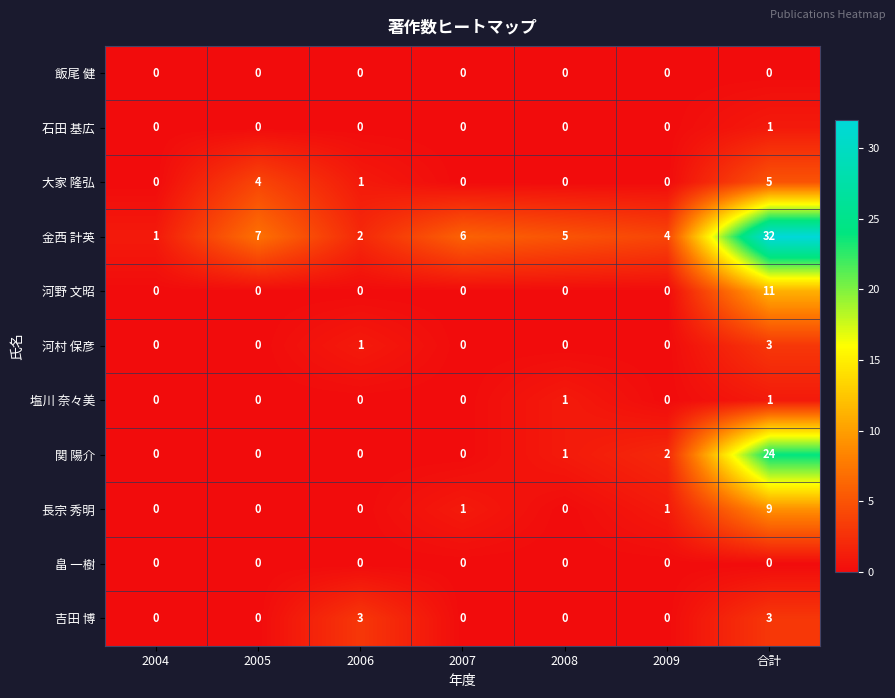

What is the difference between the maximum and second lowest values in the 河野 文昭 series?

11